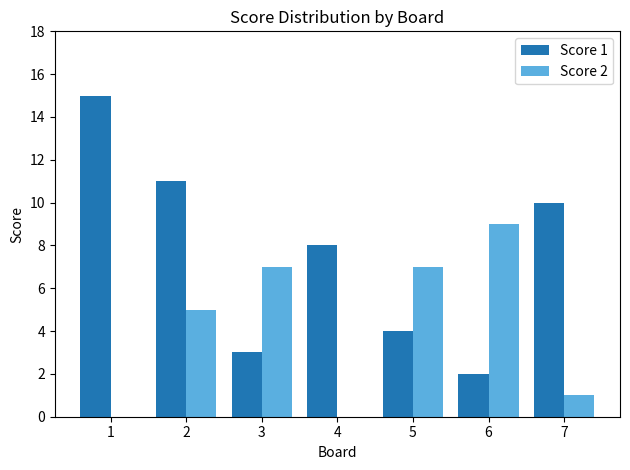

Count the Score 2 values in the range 0 to 7.

6